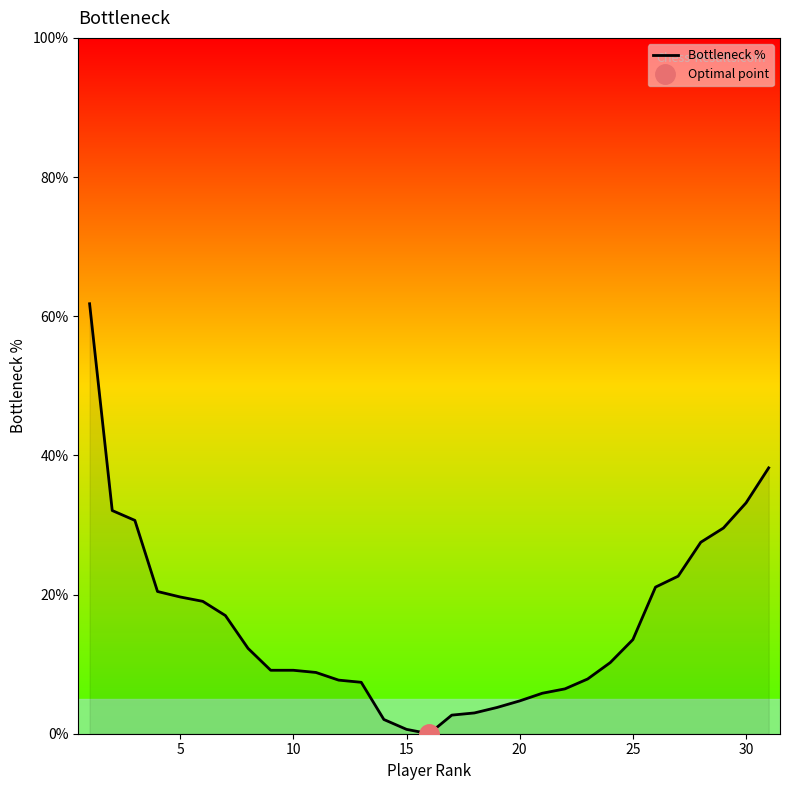

The Bottleneck % series shows 11.1 at 5. True or false?

False